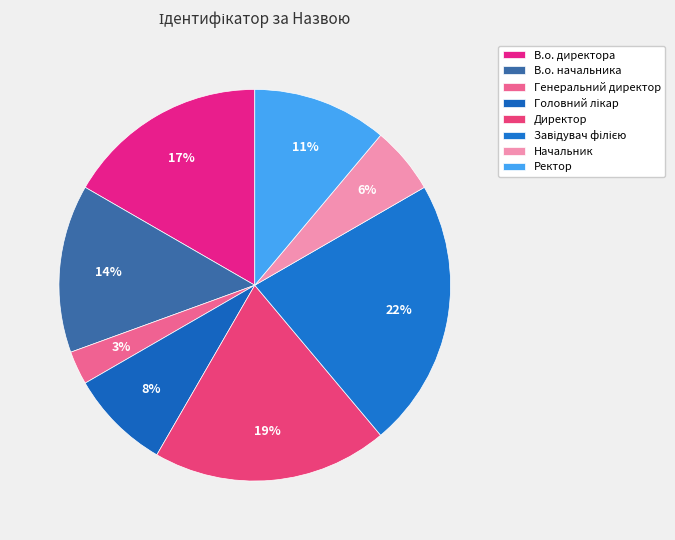

Is it true that В.о. начальника is 26% of the pie?

False